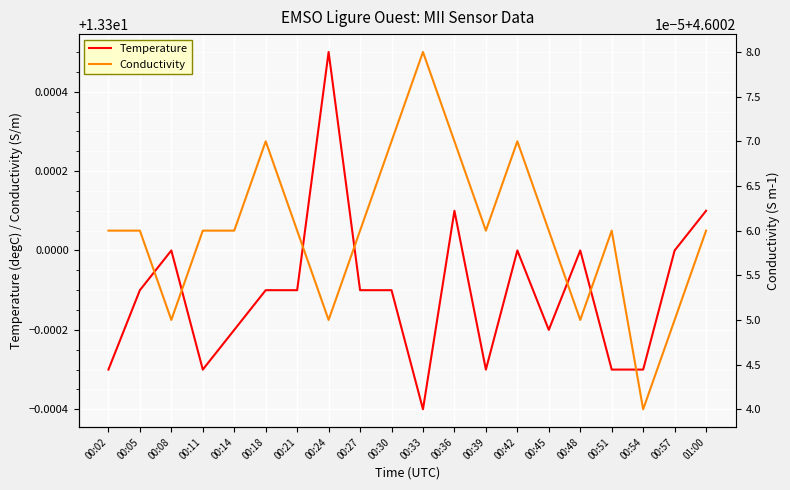

What is the difference between the highest and lowest values at 01:00?

8.7